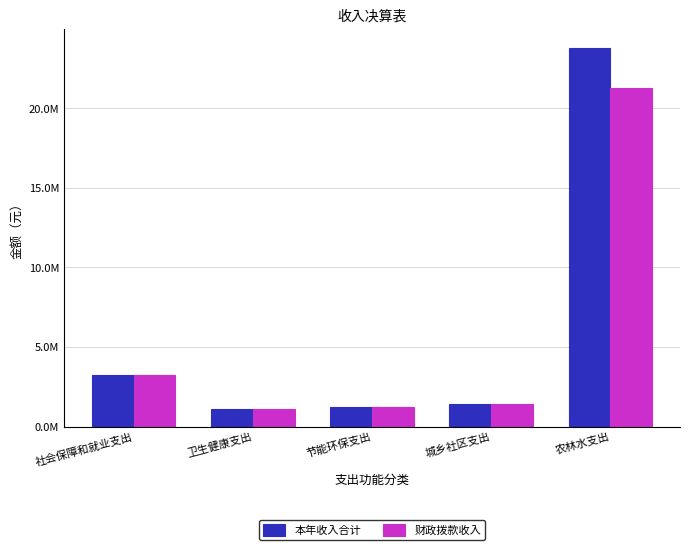

What is the smallest value displayed?

1110256.3